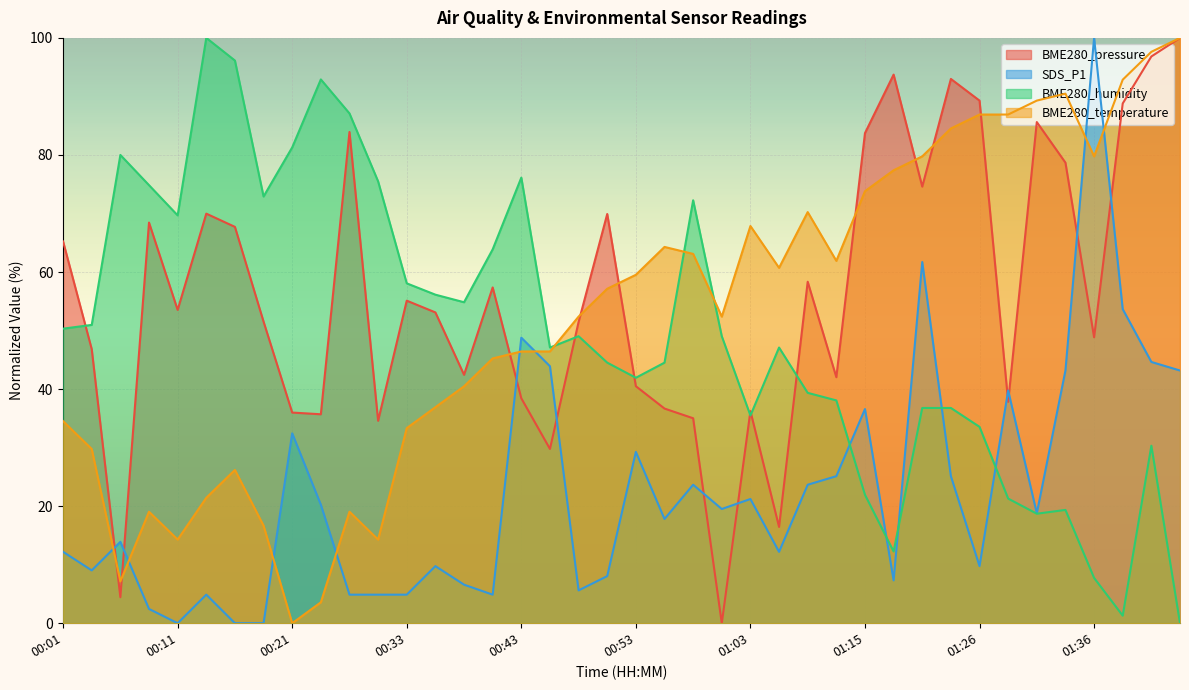

True or false: SDS_P1 has more than 0 points higher than both neighbors.

True